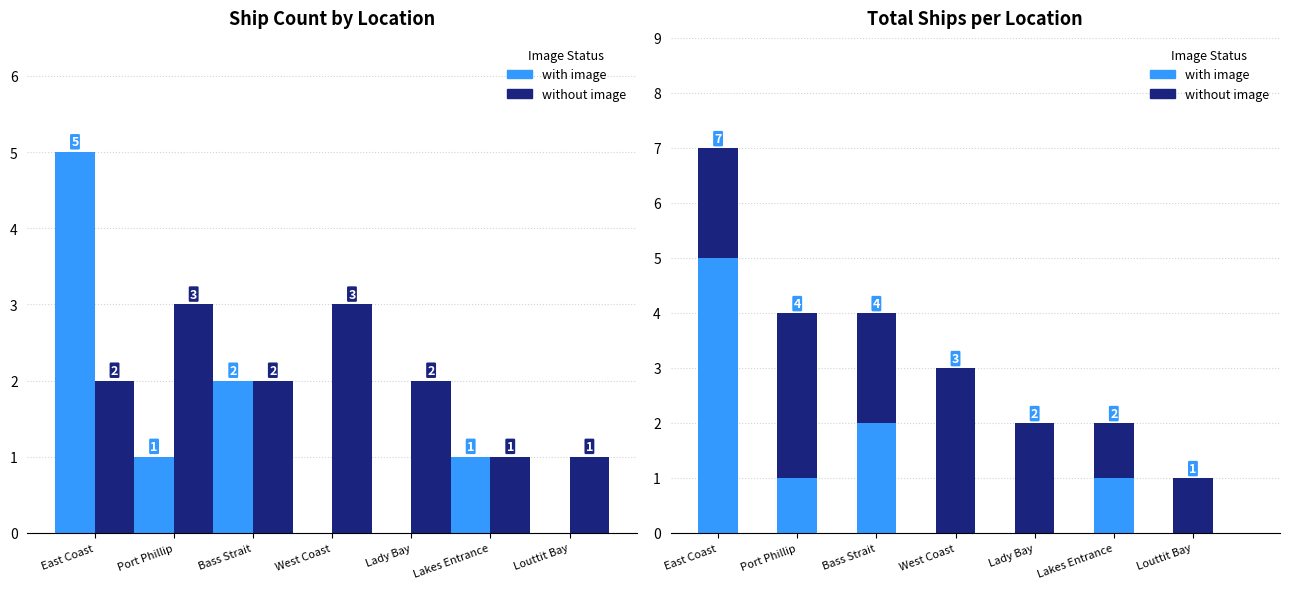

Reading left to right, list all the values displayed in this chart.

with image: East Coast=5	Port Phillip=1	Bass Strait=2	West Coast=0	Lady Bay=0	Lakes Entrance=1	Louttit Bay=0
without image: East Coast=2	Port Phillip=3	Bass Strait=2	West Coast=3	Lady Bay=2	Lakes Entrance=1	Louttit Bay=1